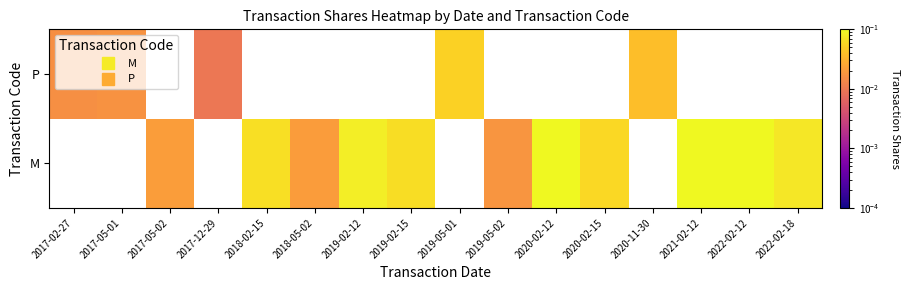

Is it true that M equals 0.1 at 2019-02-15?

True